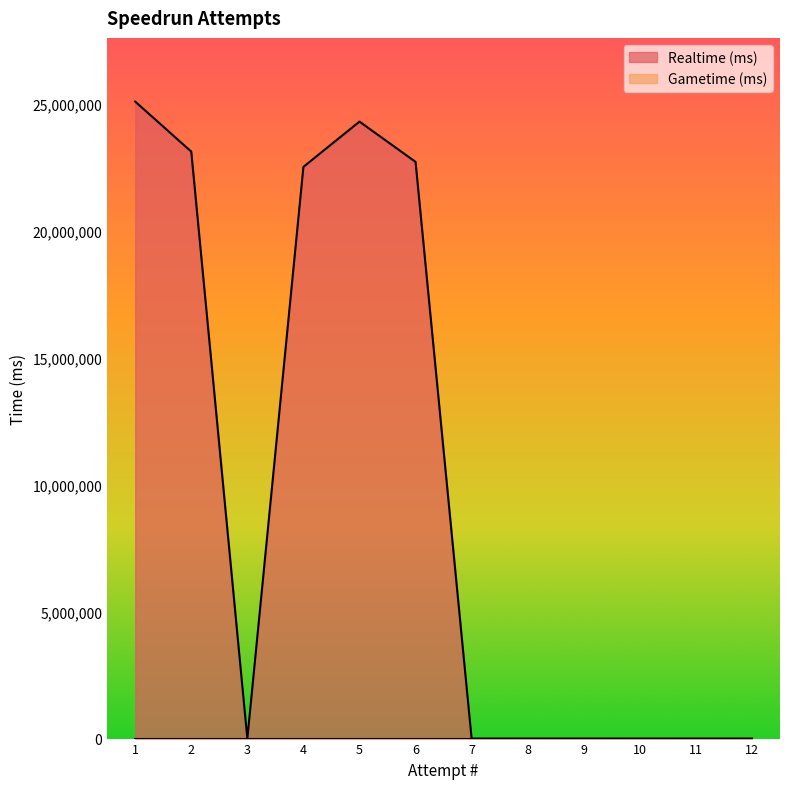

Between 1 and 4, which is larger?

1